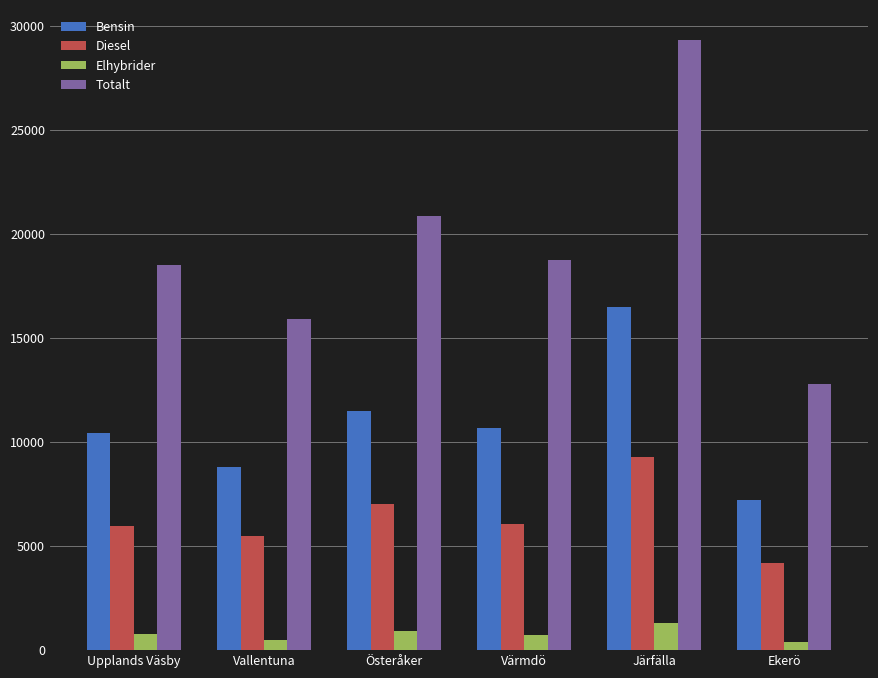

What are all the series names shown in the legend?

Bensin, Diesel, Elhybrider, Totalt